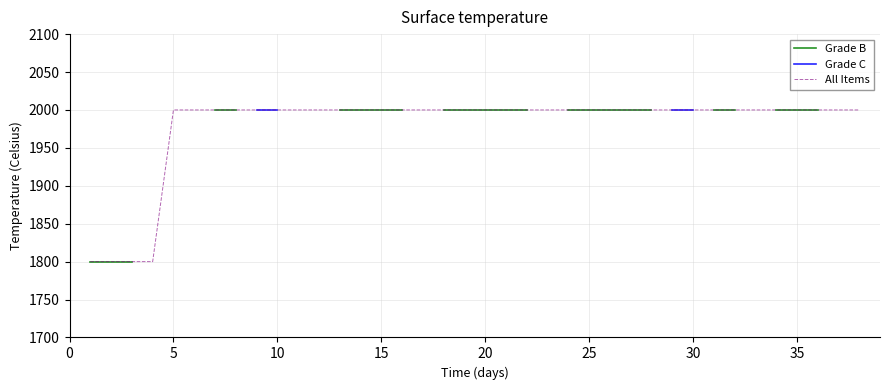

Which series has the largest total across all categories?

All Items